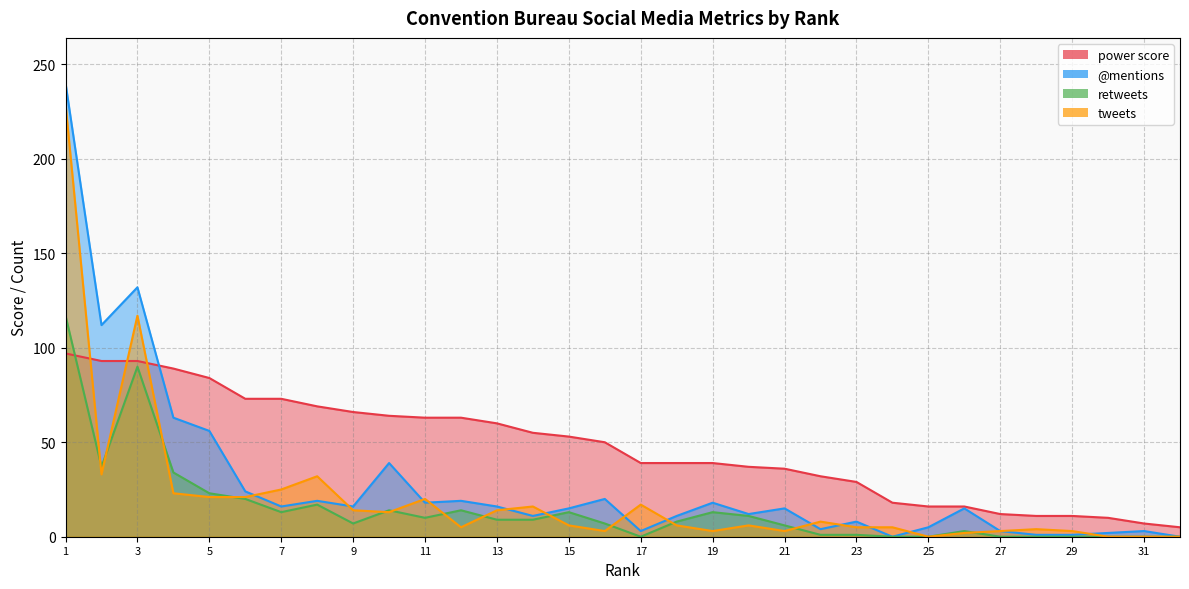

Which series has the largest range (max minus min)?

@mentions